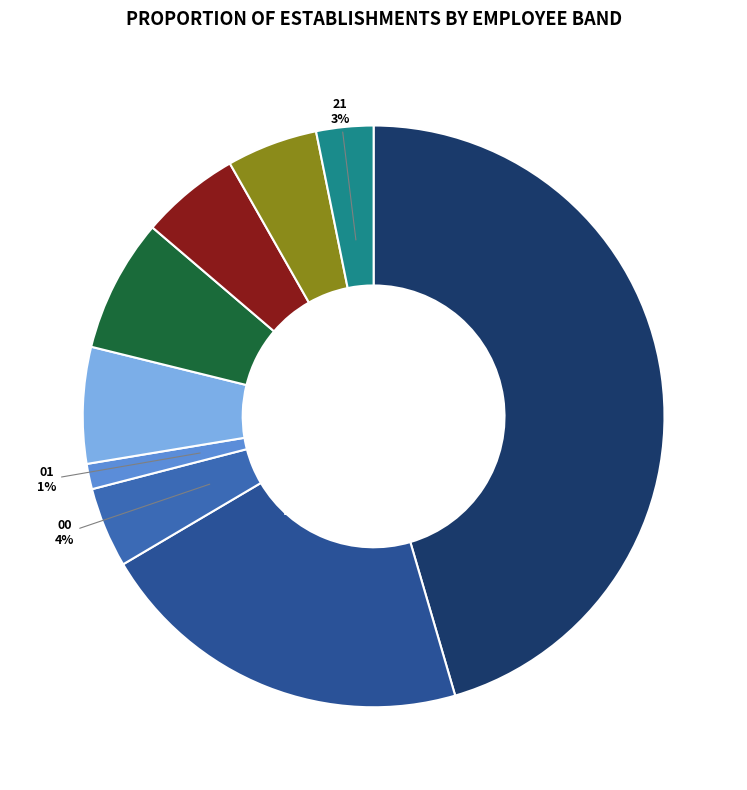

Count the number of slices in the pie.

9